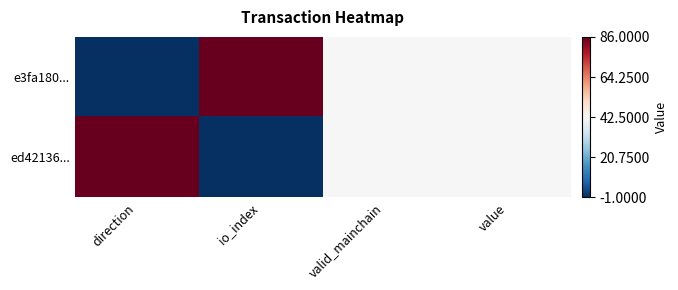

Which has a higher value, value or direction?

value